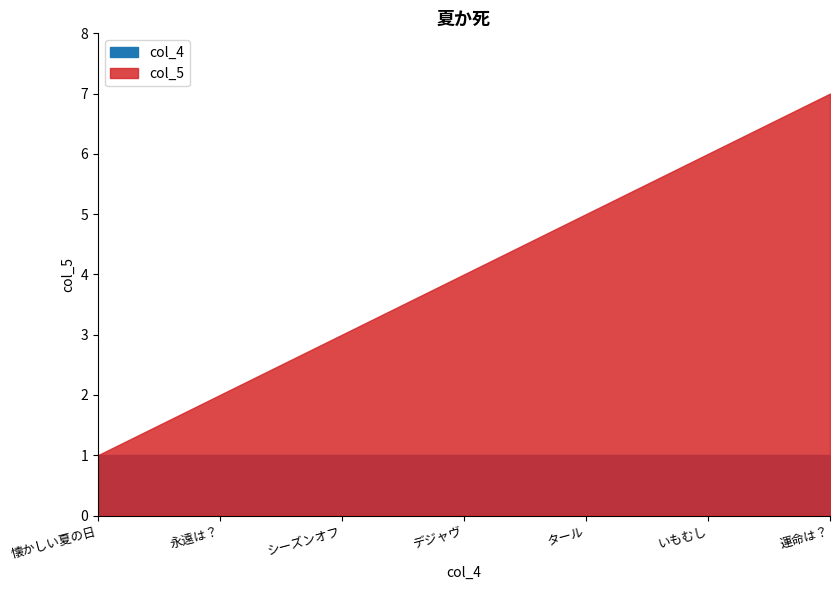

True or false: col_5 and col_4 cross at least once.

False